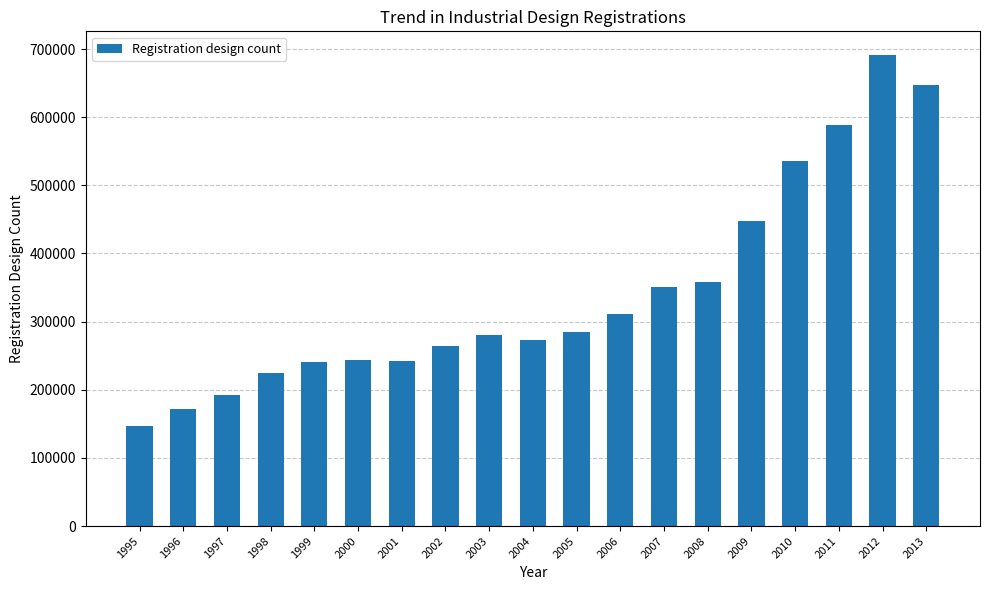

What is the average value?

341891